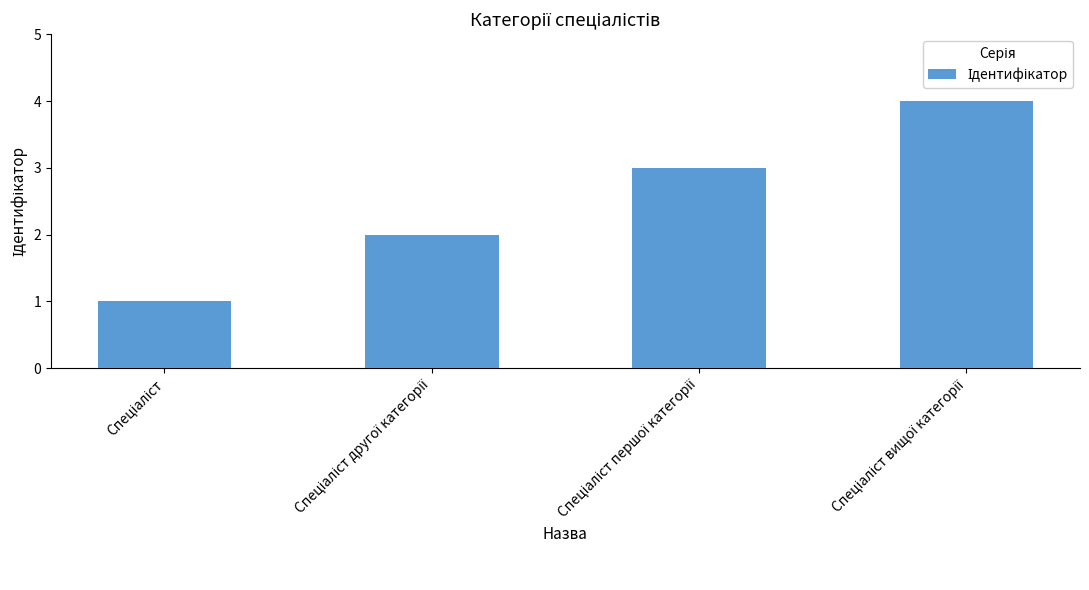

What is the minimum value shown in the chart?

1